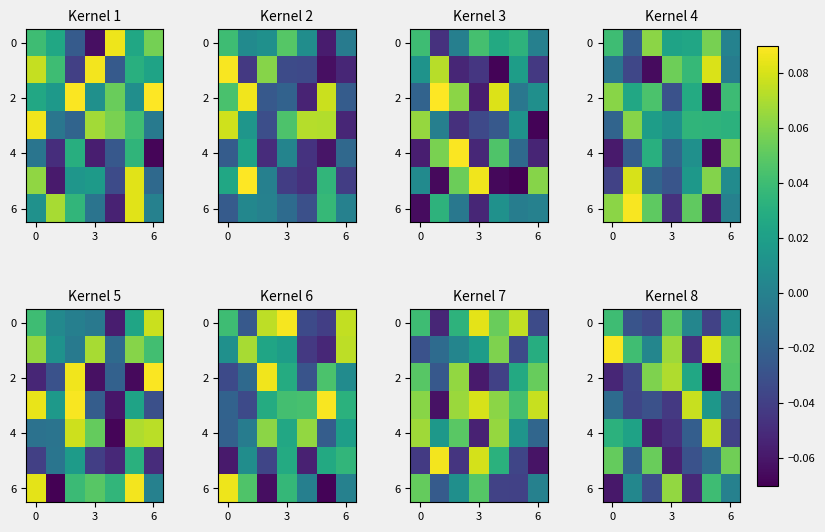

What is the difference between the maximum and minimum values in the 6 series?

0.1